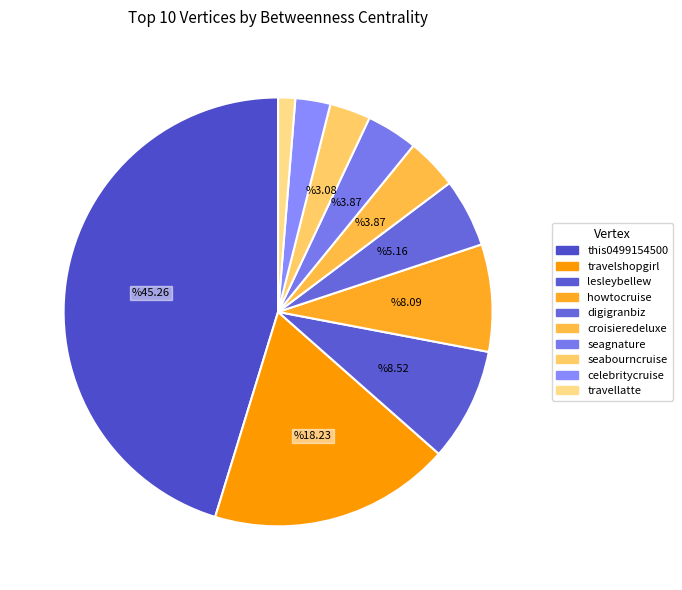

What is the total percentage of travelshopgirl and digigranbiz?

23.4%